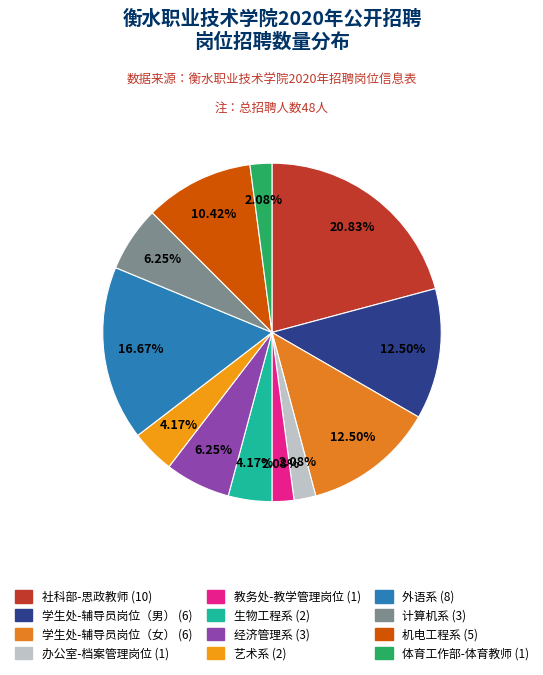

Is 学生处-辅导员岗位（女） the majority of the pie?

No